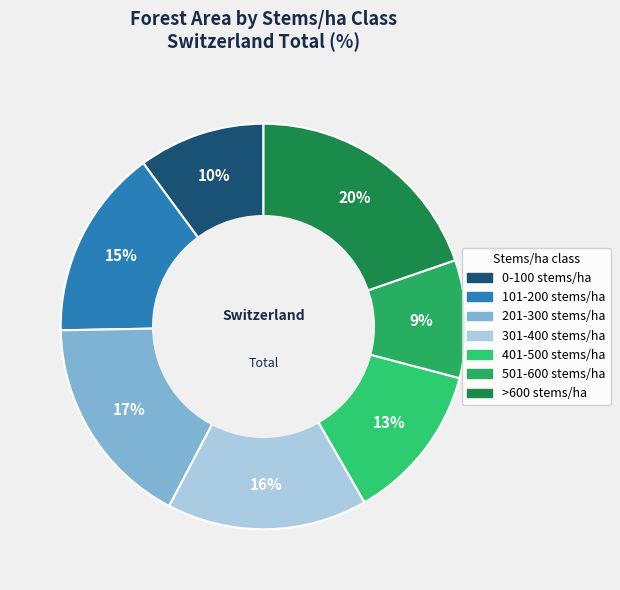

To the nearest percent, what is the average slice percentage?

14%